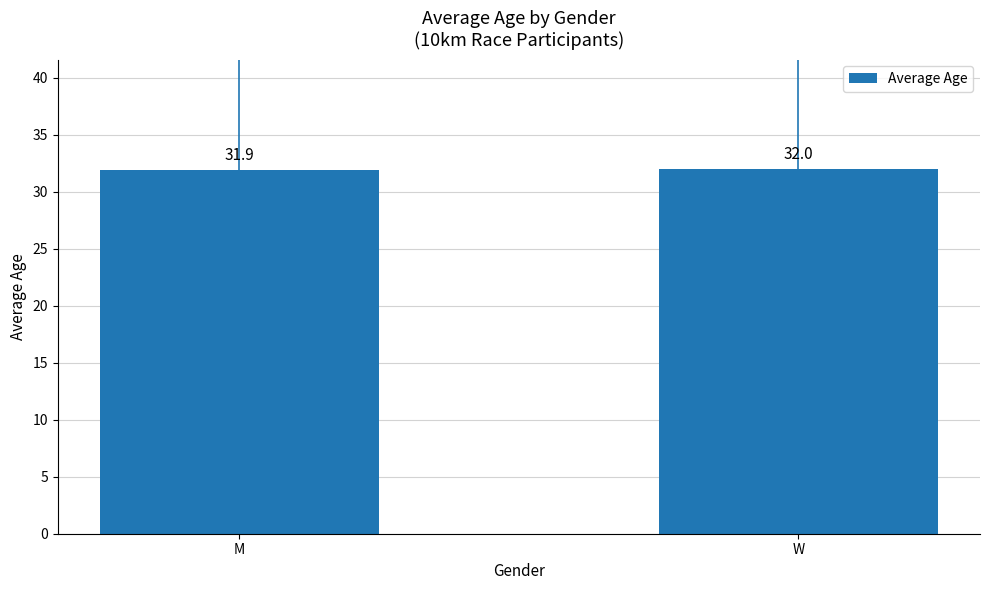

What is the label of the 1st bar from the right?

W